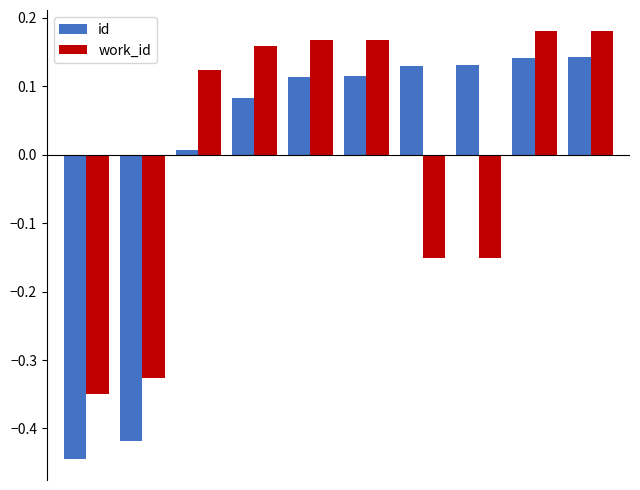

List the series in order of their peak value, highest first.

work_id, id